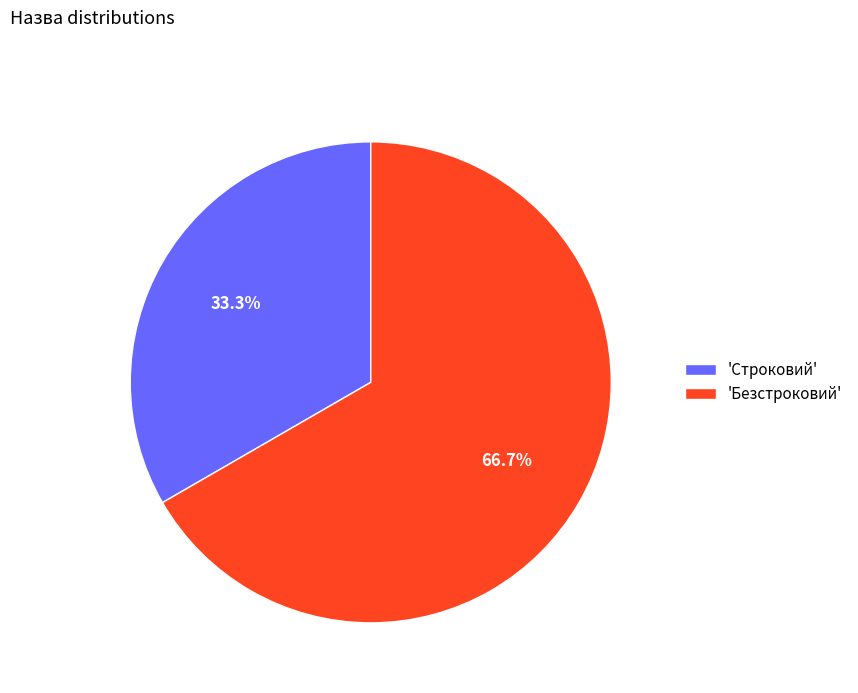

Rank the categories by value from highest to lowest.

'Безстроковий', 'Строковий'